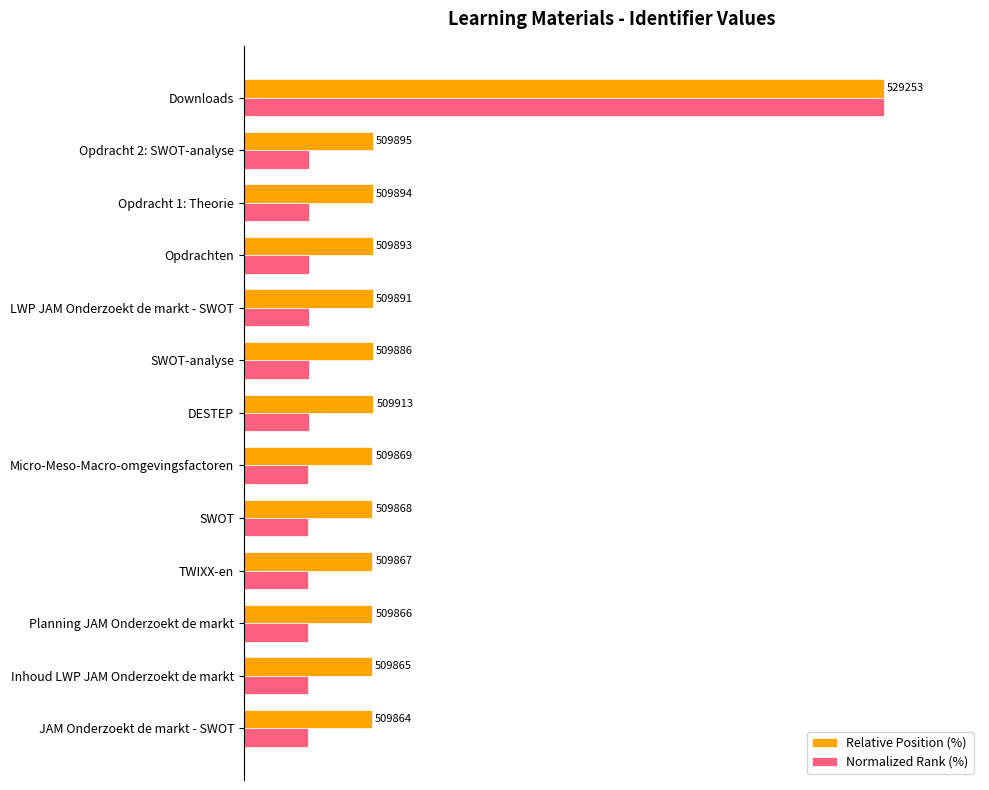

What are all the series names shown in the legend?

Relative Position (%), Normalized Rank (%)